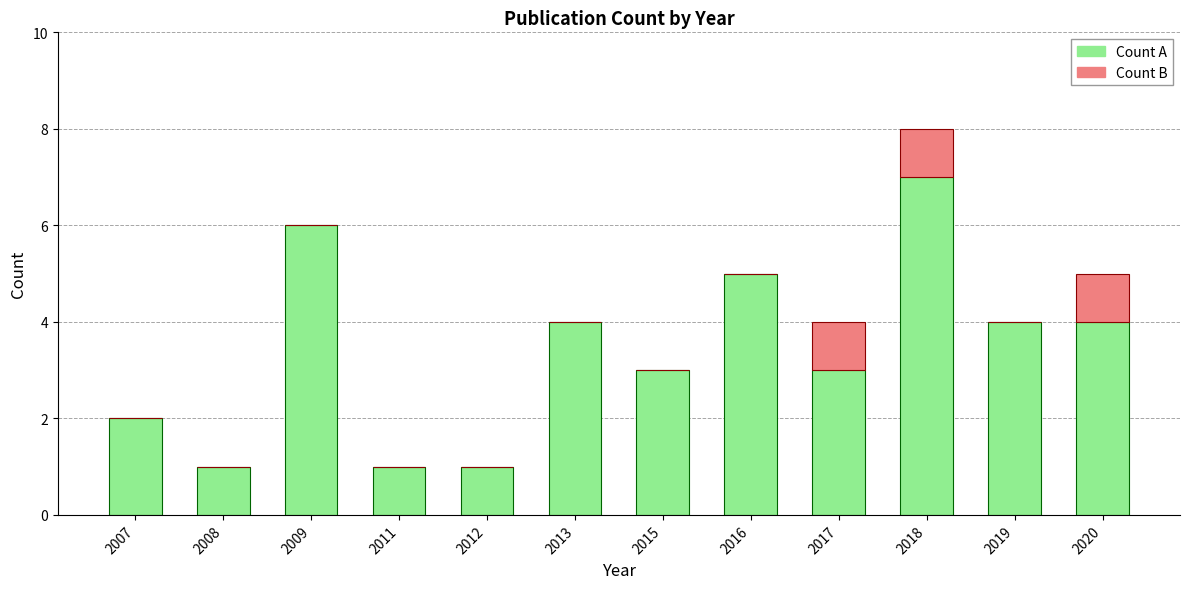

How many series are shown in this chart?

2